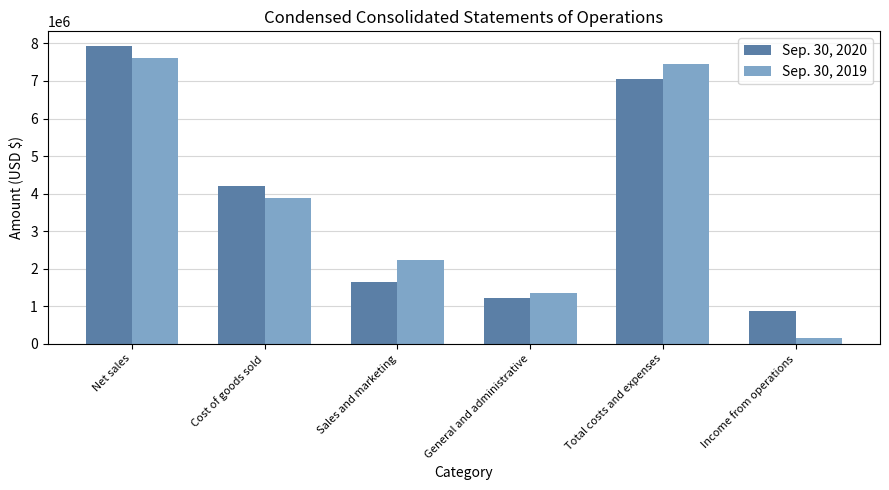

Which label corresponds to the smallest value in the chart?

Income from operations